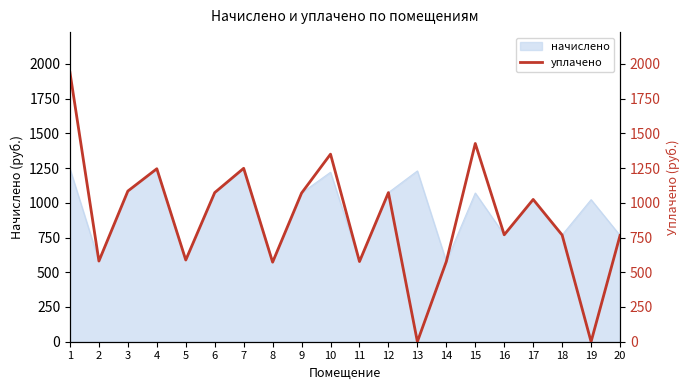

Is it true that the value at 7 is 430.2?

False